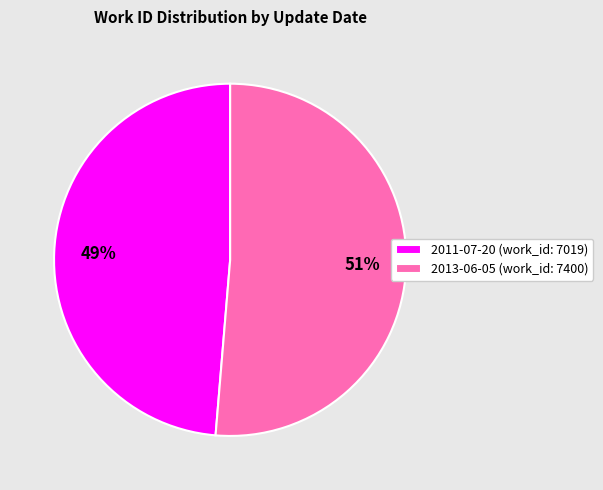

Does 2011-07-20 account for over 50% of the chart?

No